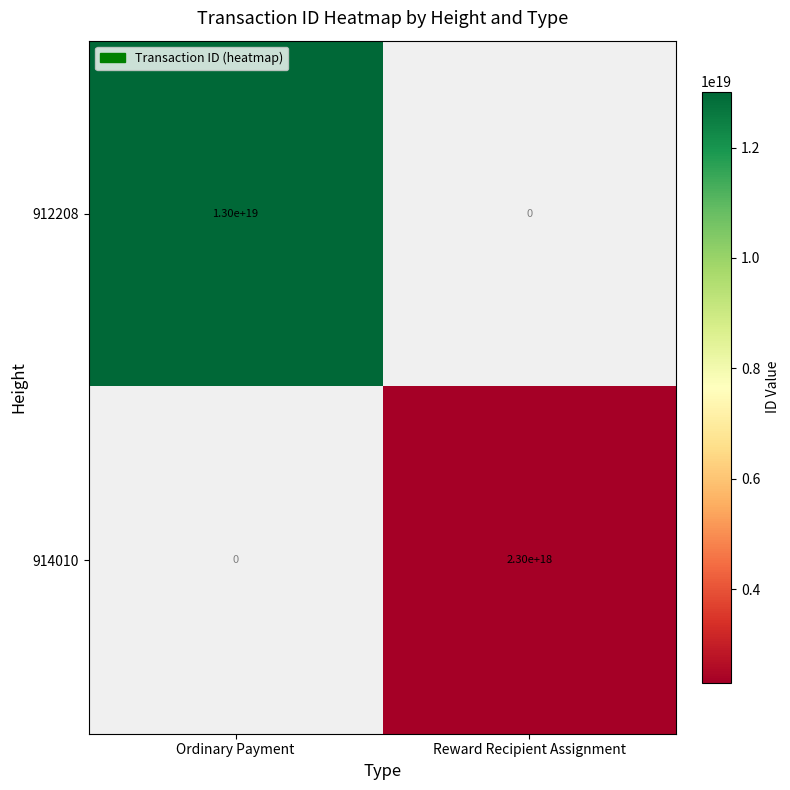

The 914010 series shows 963815704051772672 at Reward Recipient Assignment. True or false?

False